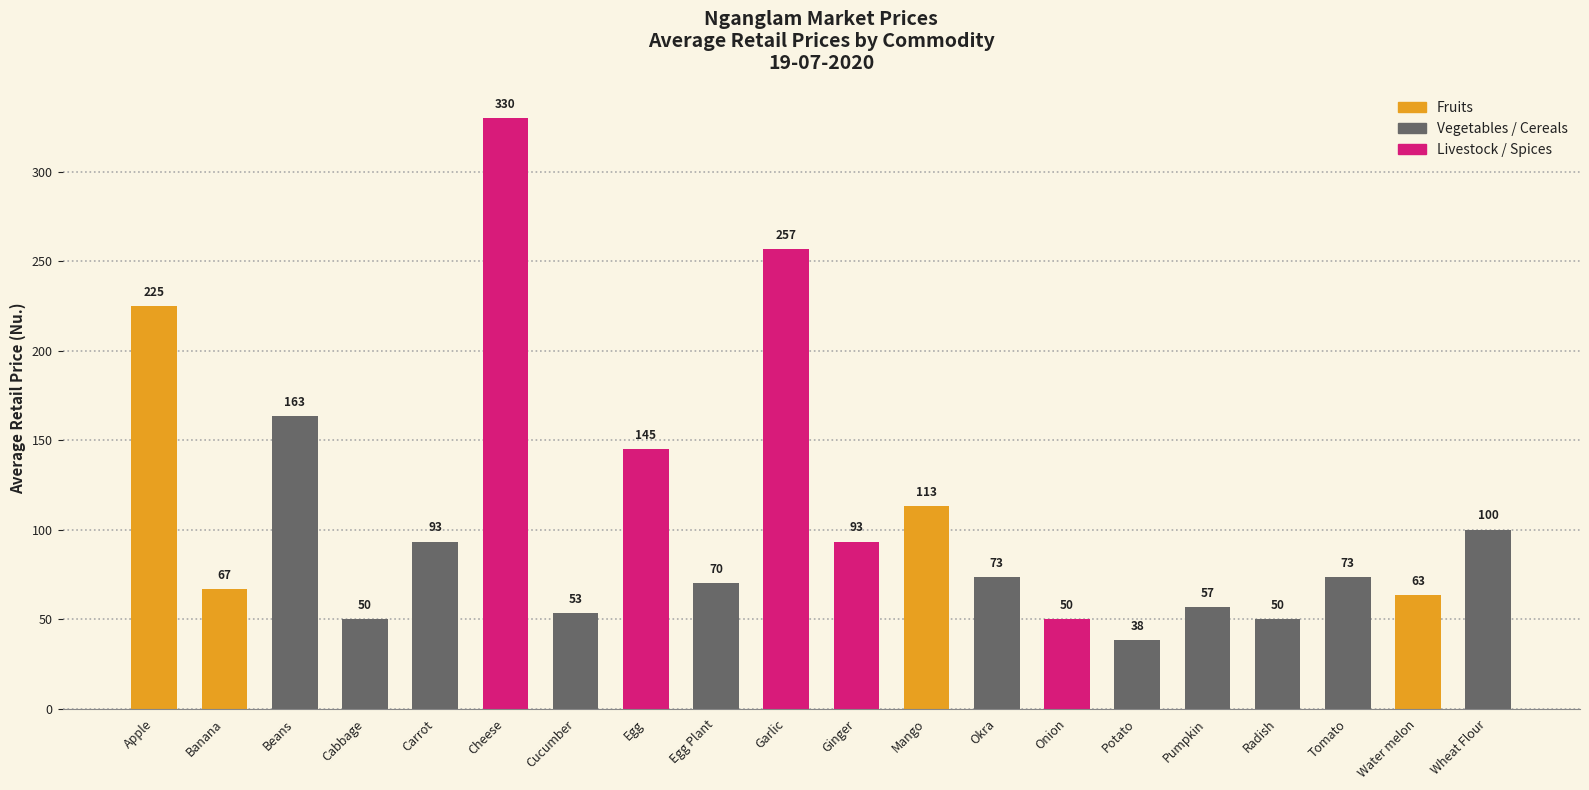

What position from the right is Okra?

8